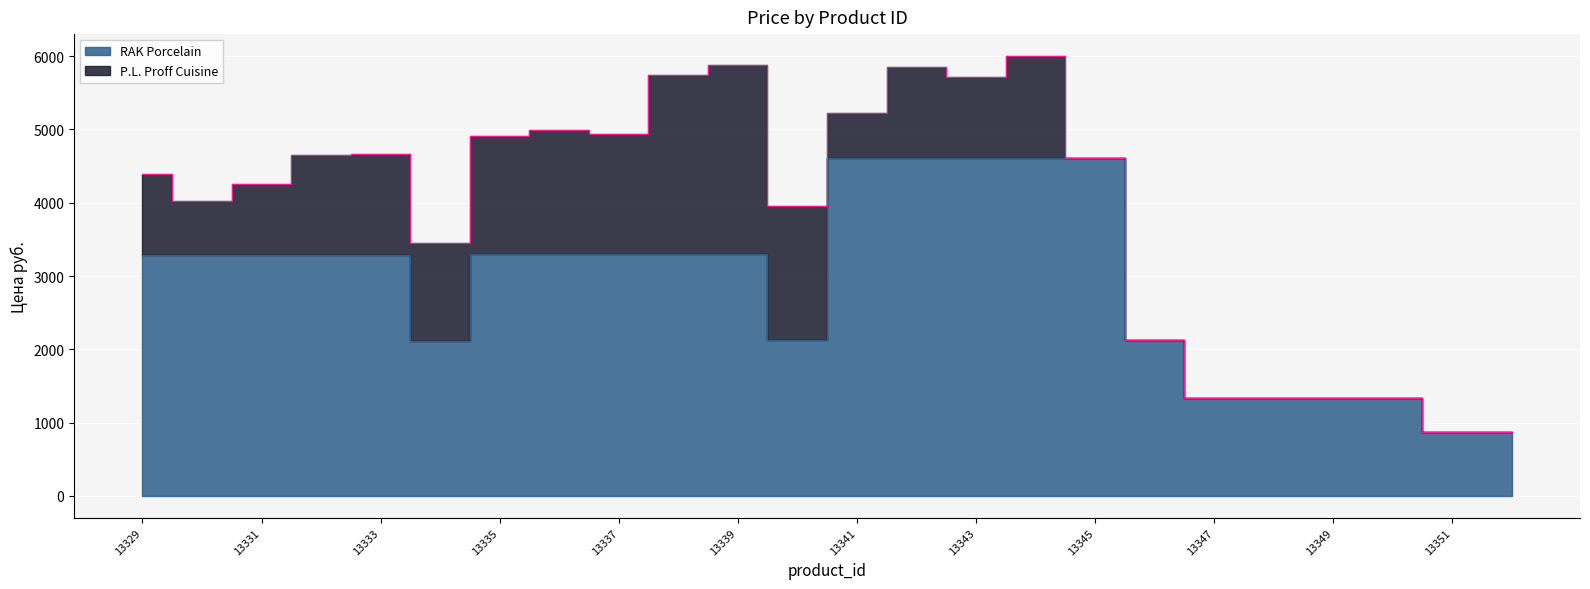

True or false: the data has more than 0 interior local peaks.

False